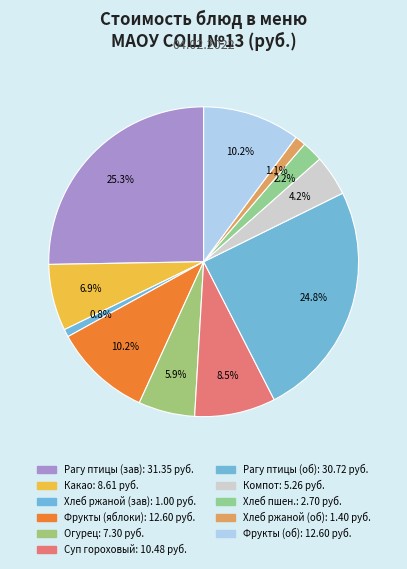

How many segments does this pie chart have?

11